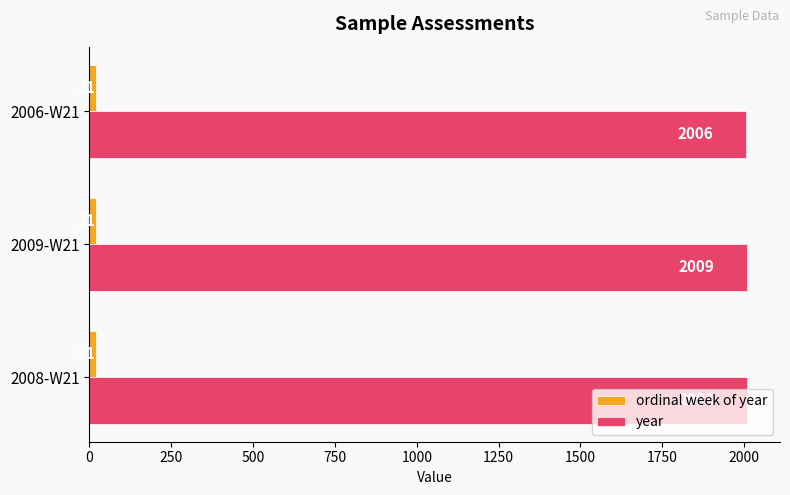

Which category has the highest value in the year series?

2009-W21